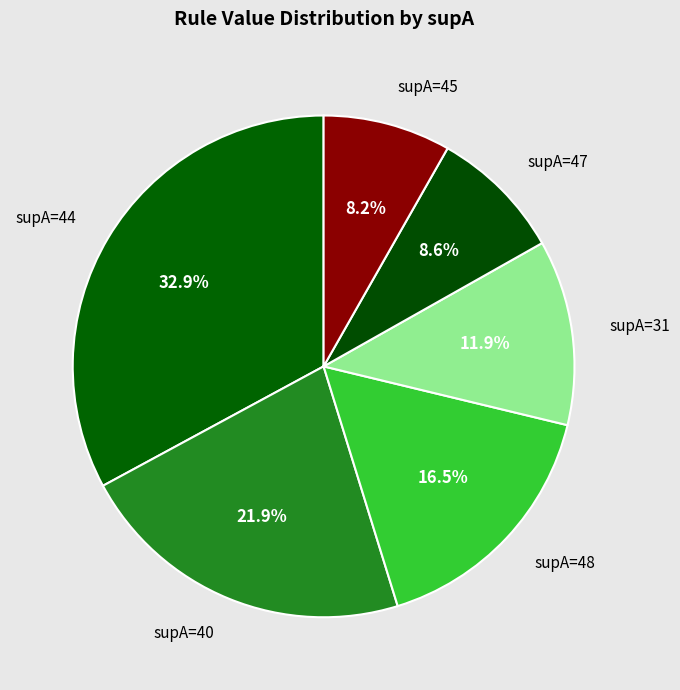

Is there any slice that represents more than half of the pie?

No